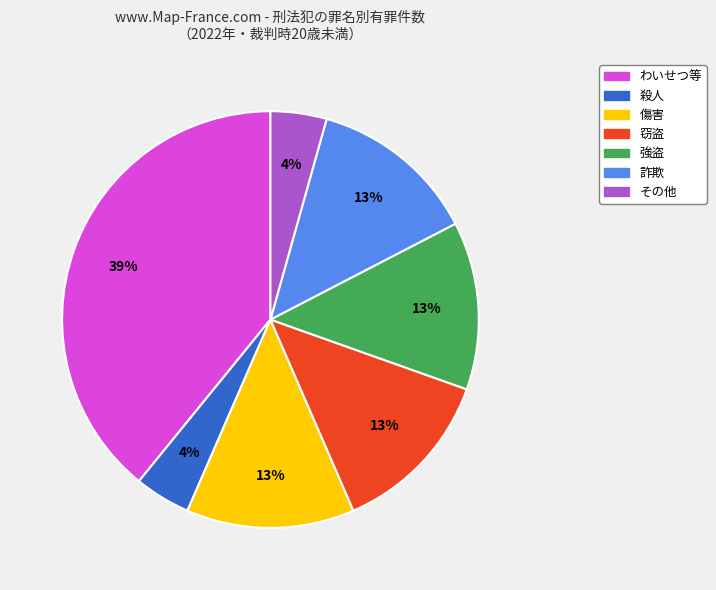

To the nearest percent, what is the combined percentage of 窃盗 and 傷害?

26%